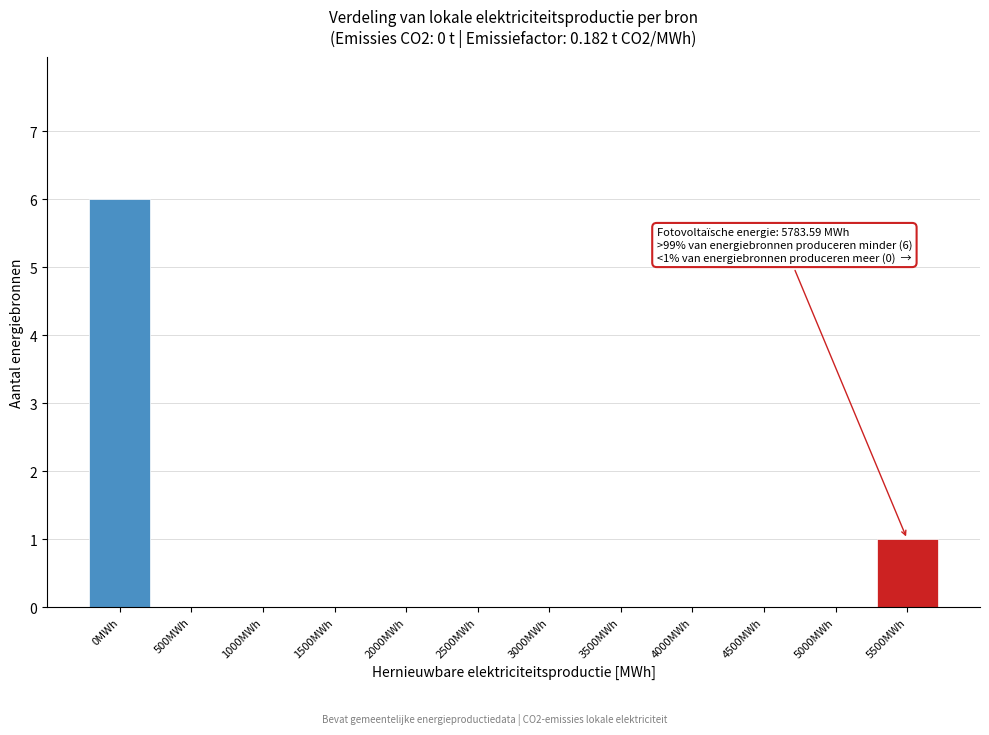

Reading left to right, what are all the values shown in this chart?

0MWh=6	500MWh=0	1000MWh=0	1500MWh=0	2000MWh=0	2500MWh=0	3000MWh=0	3500MWh=0	4000MWh=0	4500MWh=0	5000MWh=0	5500MWh=1